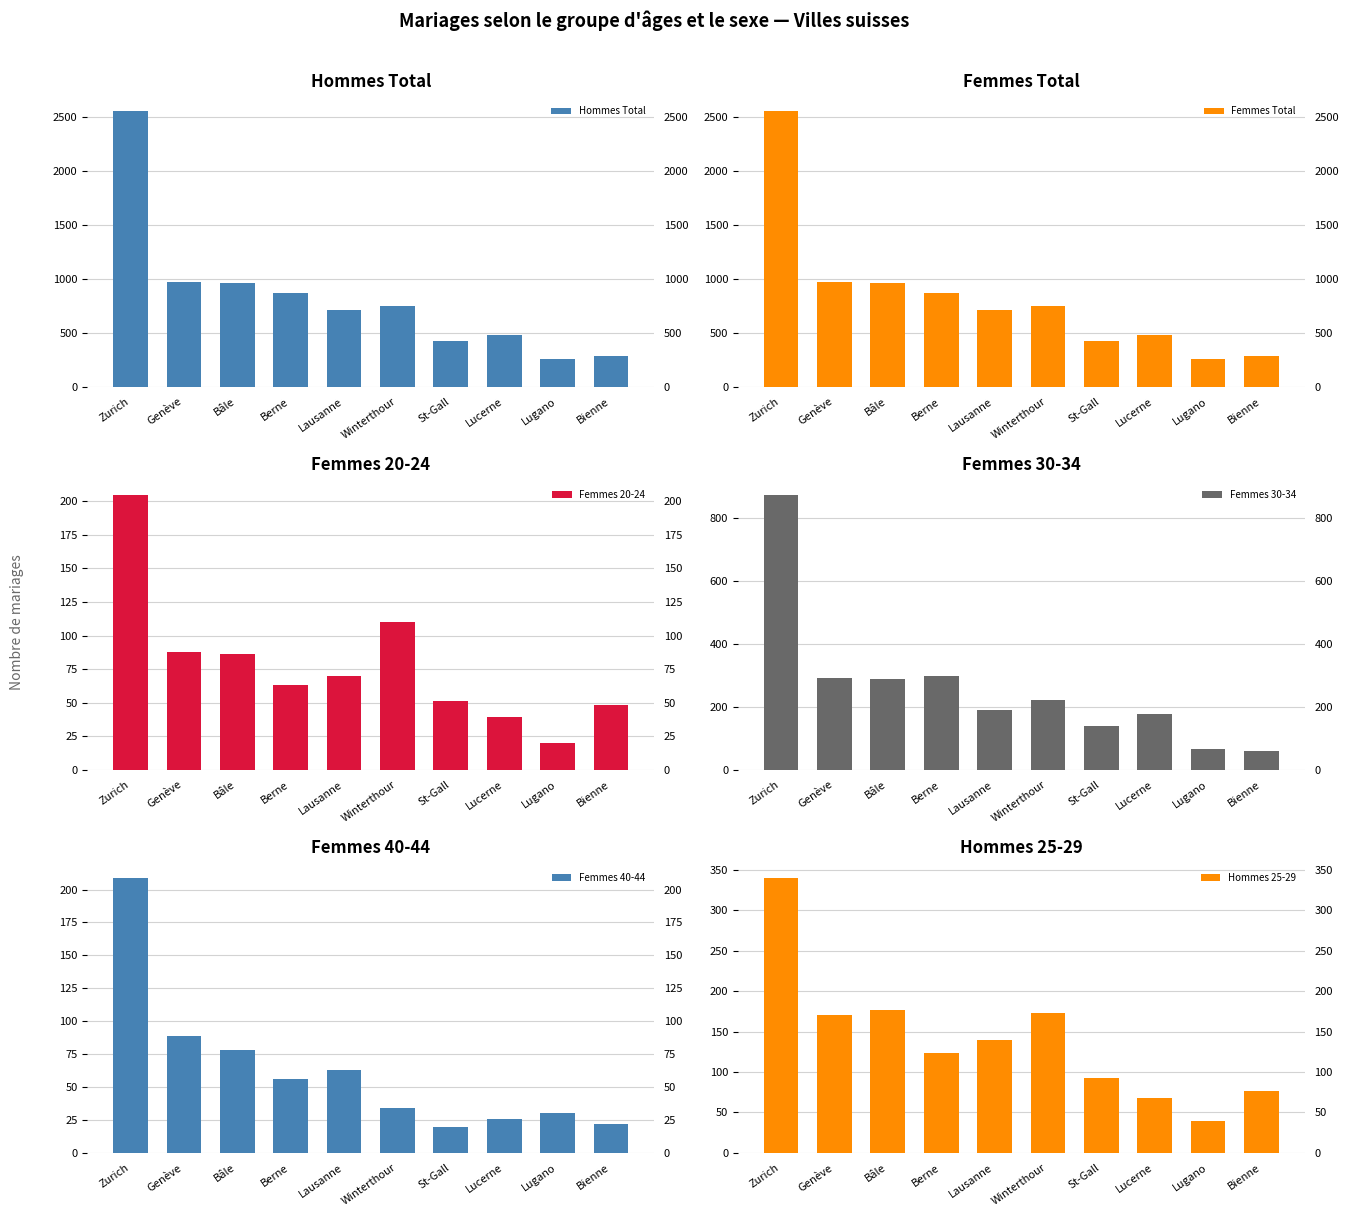

What is the difference between the second highest and second lowest values in the Hommes 25-29 series?

108